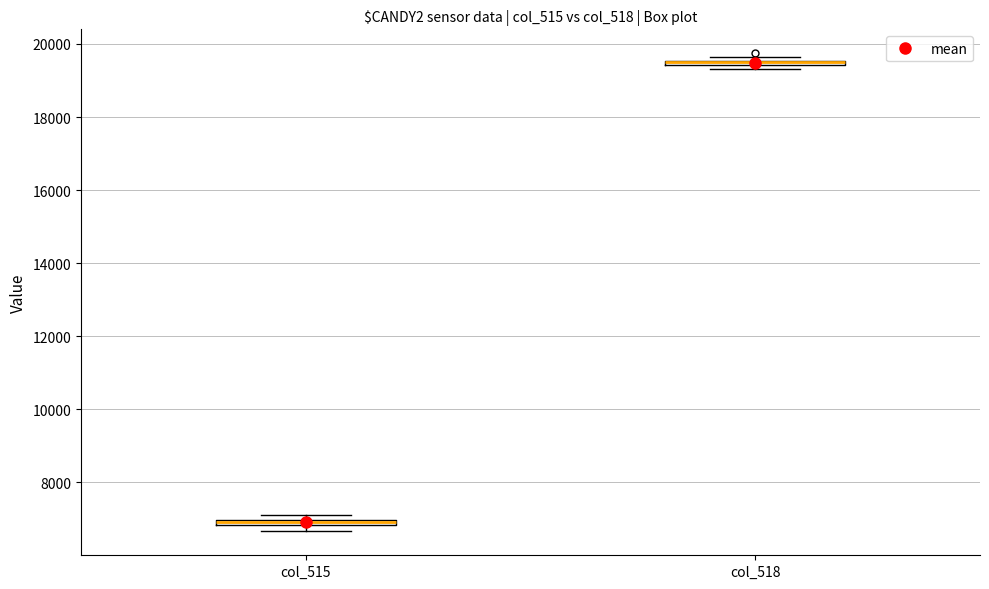

Where is the upper edge of the box for col_518 on the y-axis? The values are not printed on the chart, so give them approximately, as read against the axis.

19600